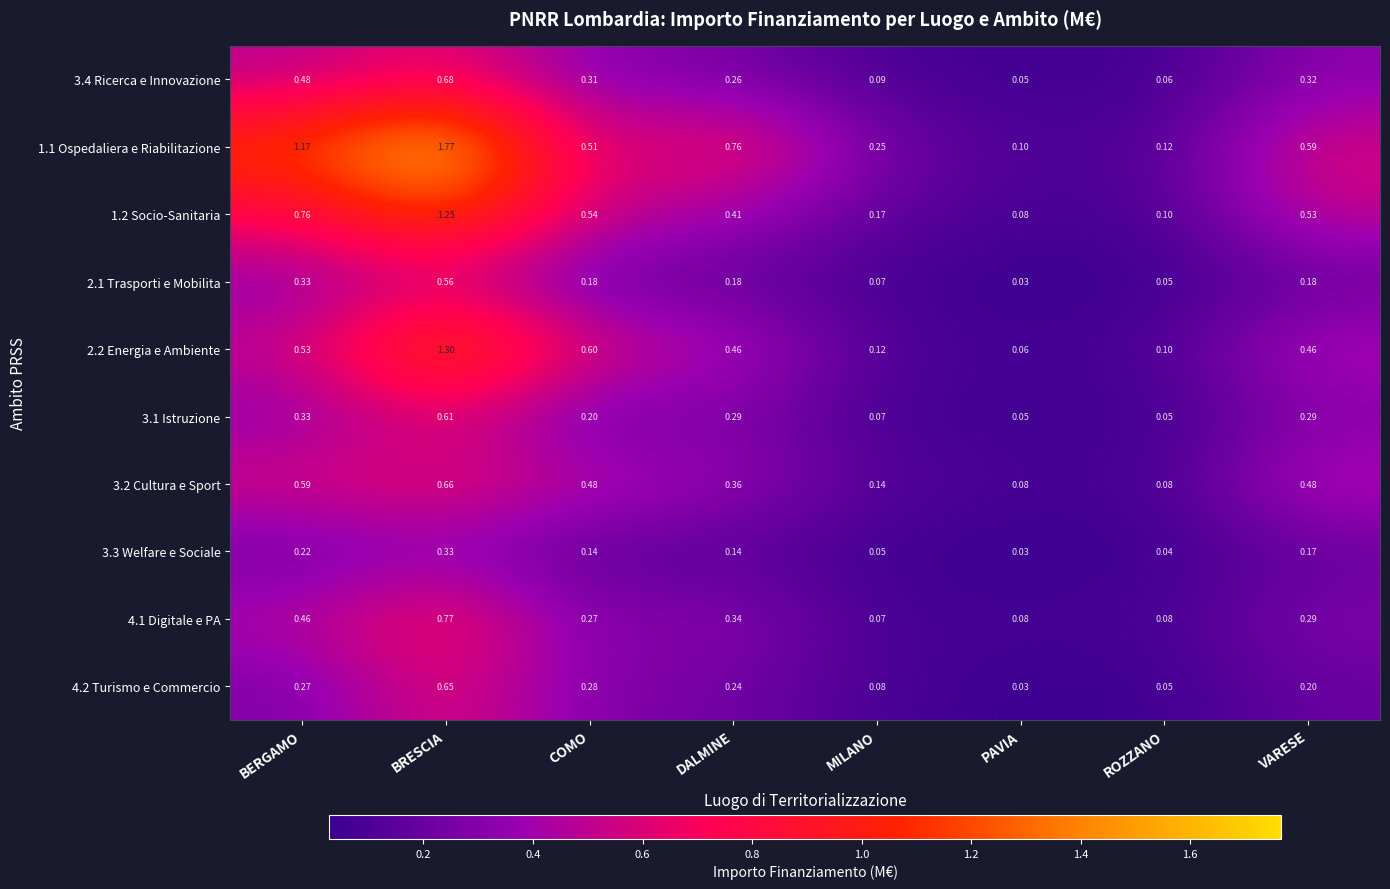

How many series are shown in this chart?

10